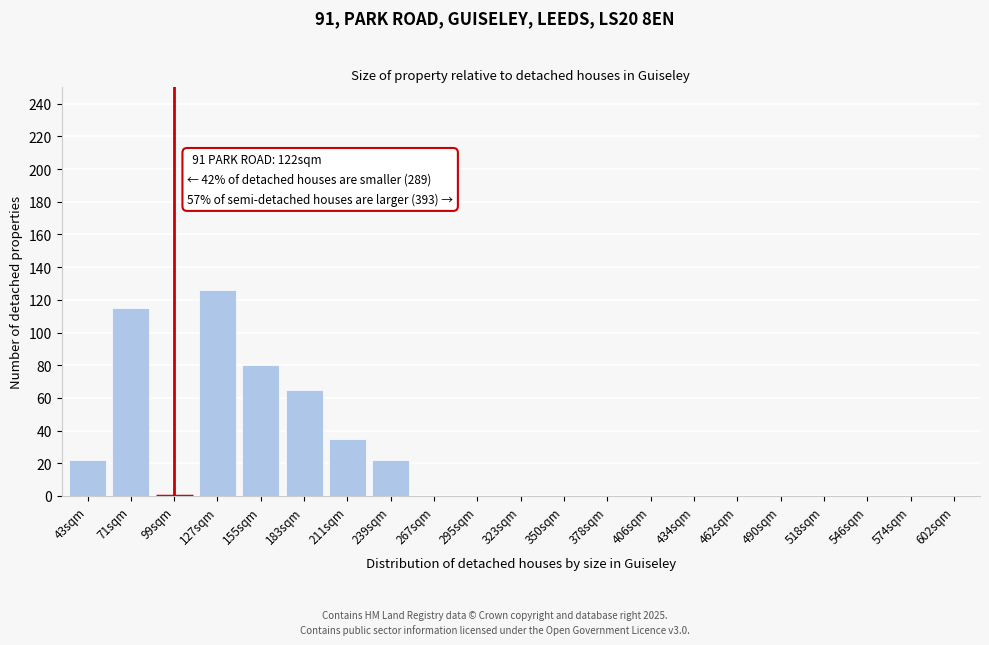

Reading left to right, list all the values displayed in this chart.

43sqm=22	71sqm=115	99sqm=0	127sqm=126	155sqm=80	183sqm=65	211sqm=35	239sqm=22	267sqm=0	295sqm=0	323sqm=0	350sqm=0	378sqm=0	406sqm=0	434sqm=0	462sqm=0	490sqm=0	518sqm=0	546sqm=0	574sqm=0	602sqm=0